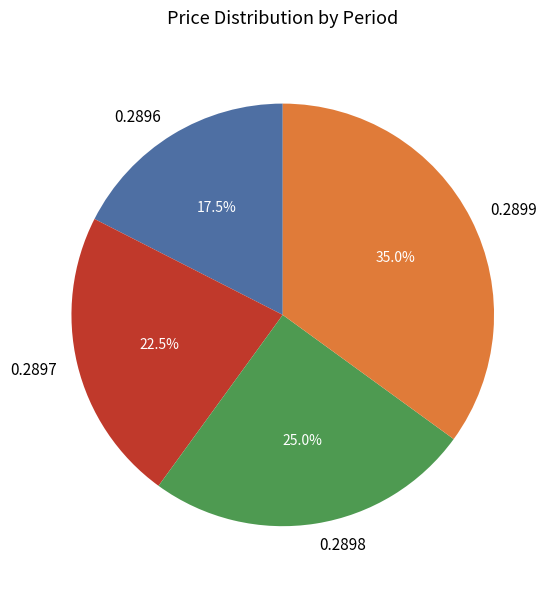

Which slice is the largest?

0.2899